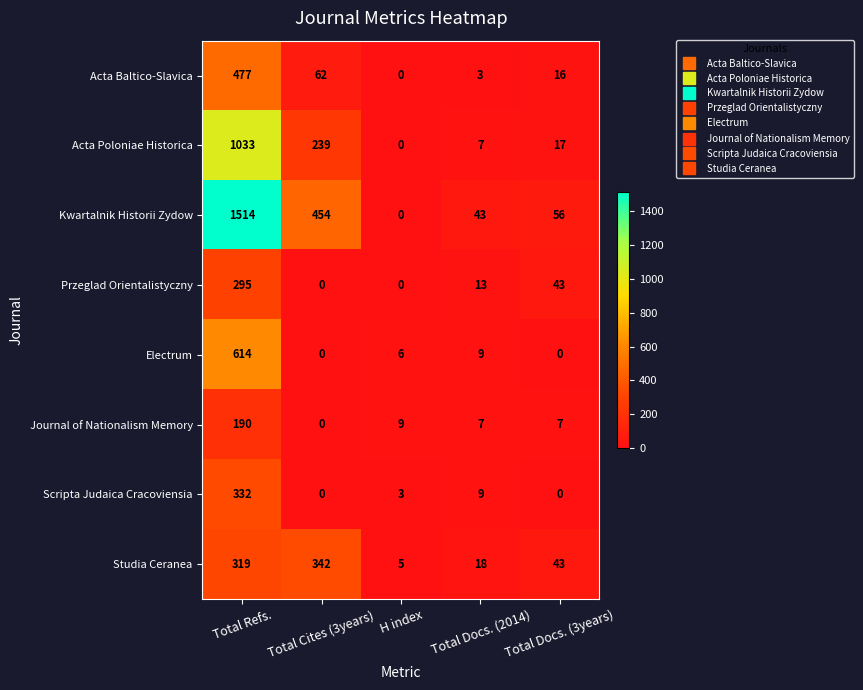

Which series has the largest range (max minus min)?

Kwartalnik Historii Zydow